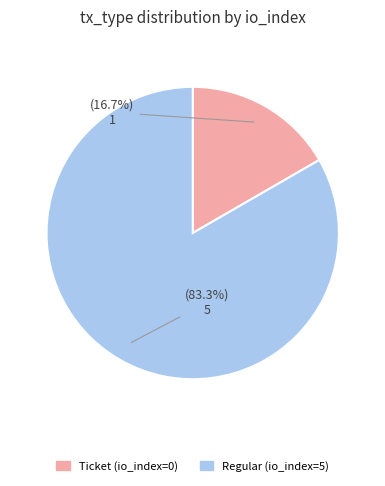

Is there a majority slice in this chart?

Yes